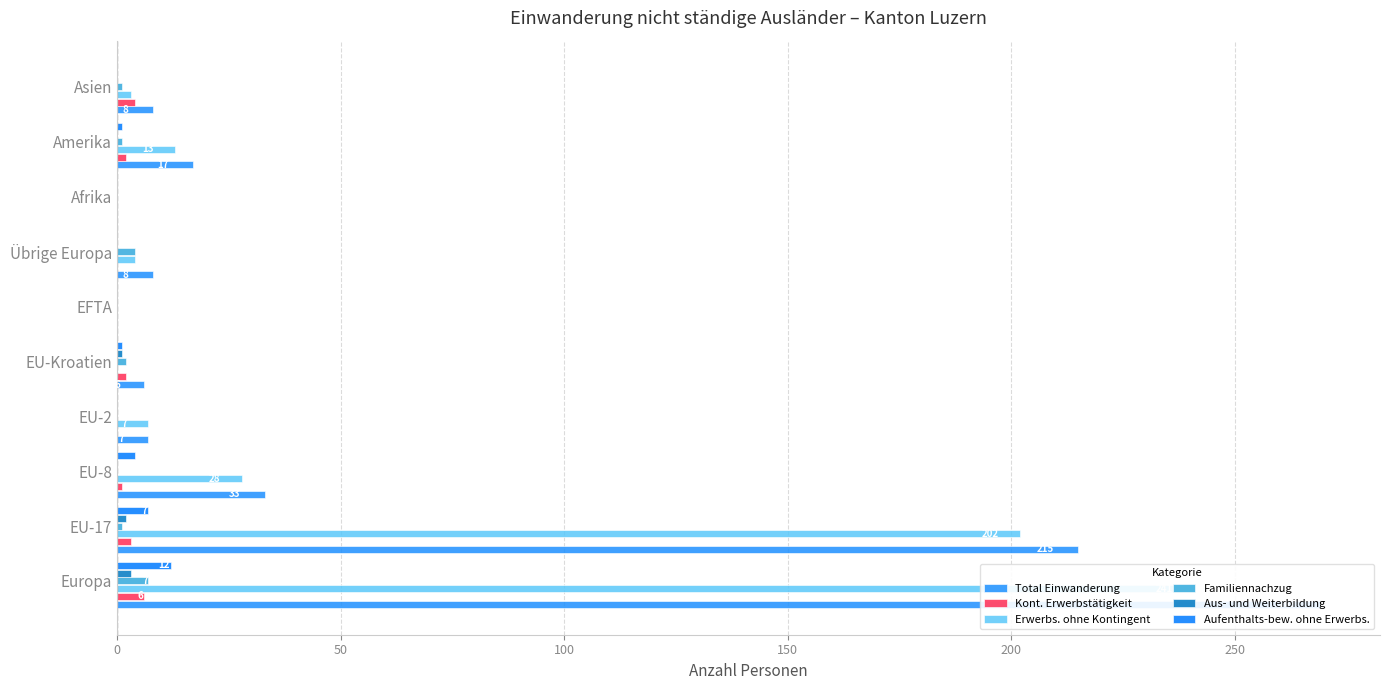

How many values in the Aus- und Weiterbildung series exceed 0?

3